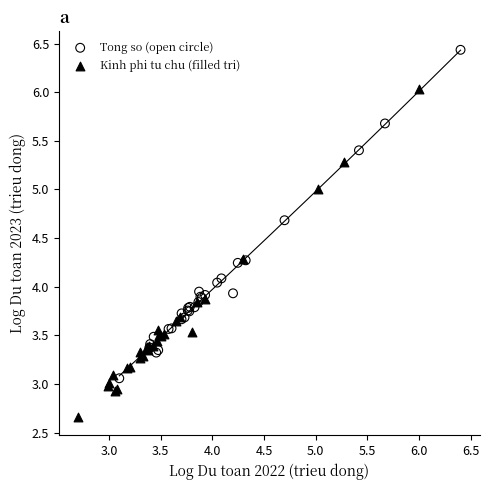

Which series reaches the maximum Y coordinate?

Tong so (open circle)